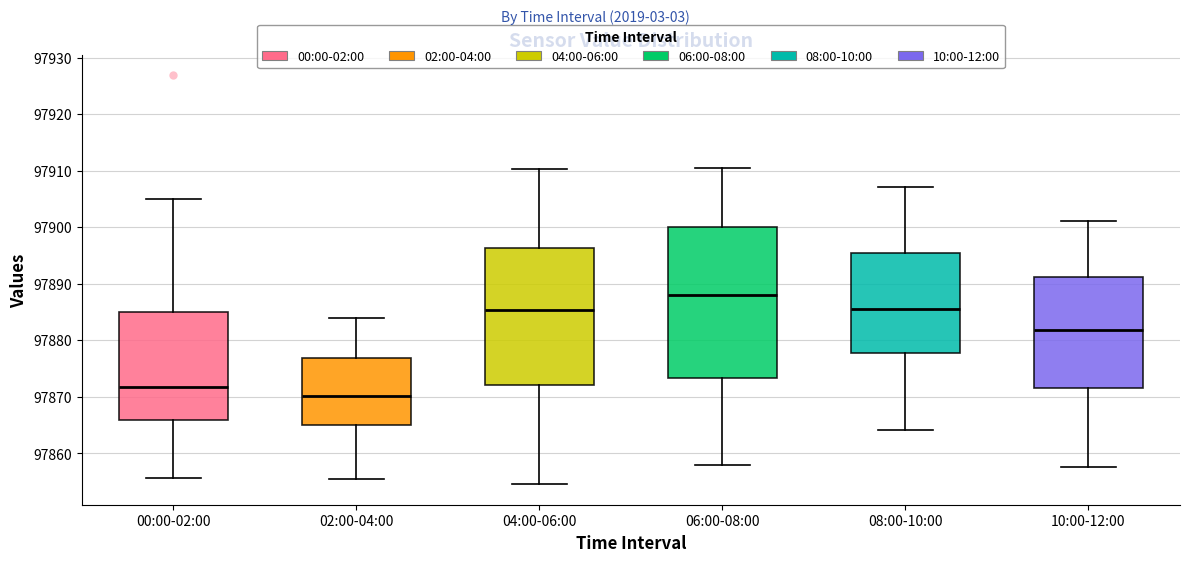

Which box is the tallest, from its lower edge to its upper edge?

06:00-08:00